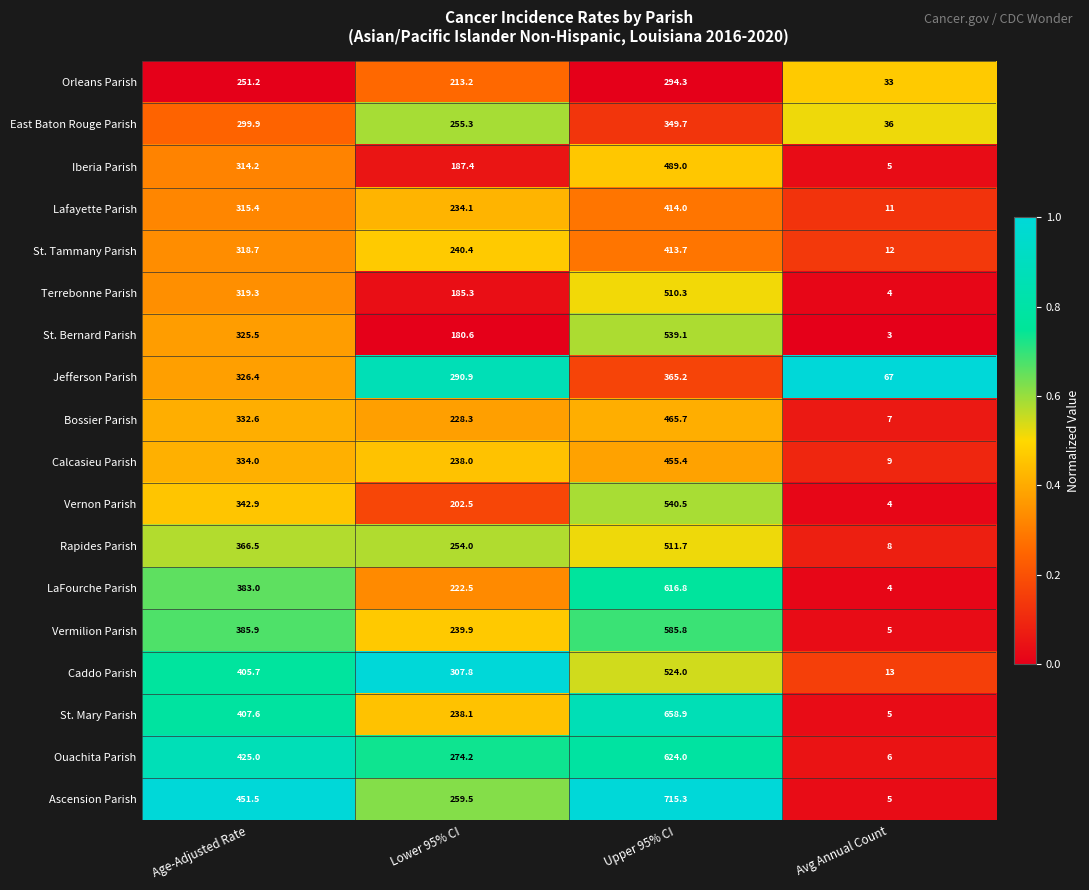

Which series has the largest total across all categories?

Ascension Parish